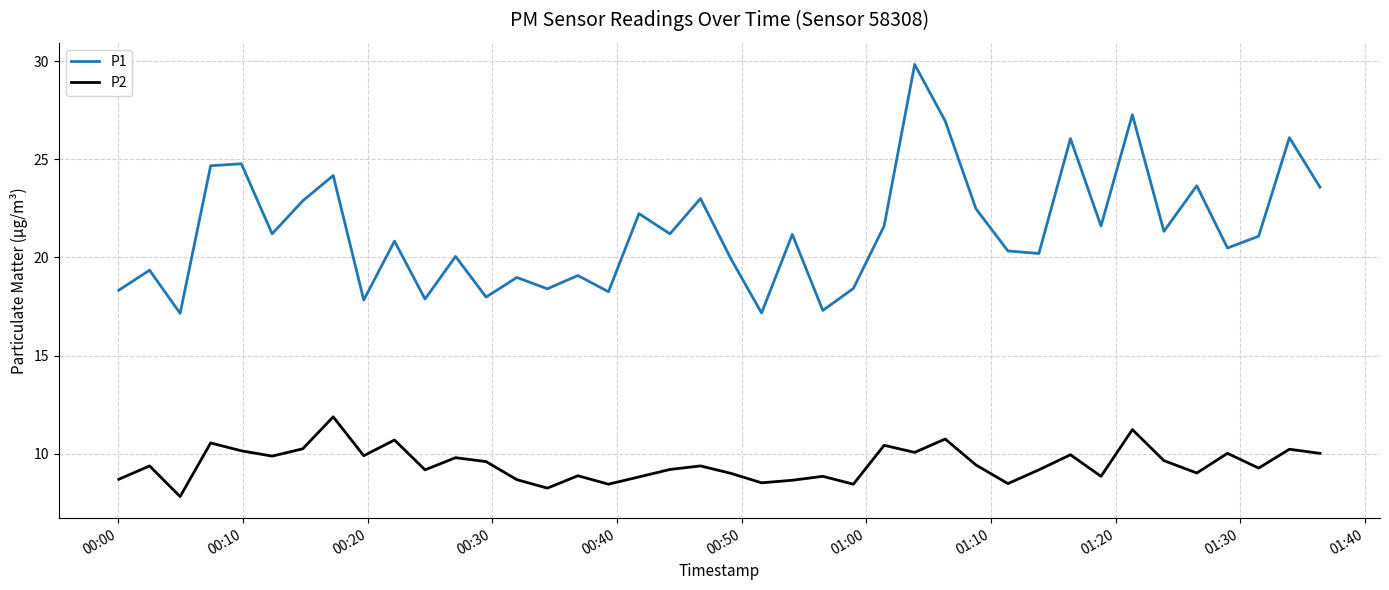

Which series has the largest total across all categories?

P1